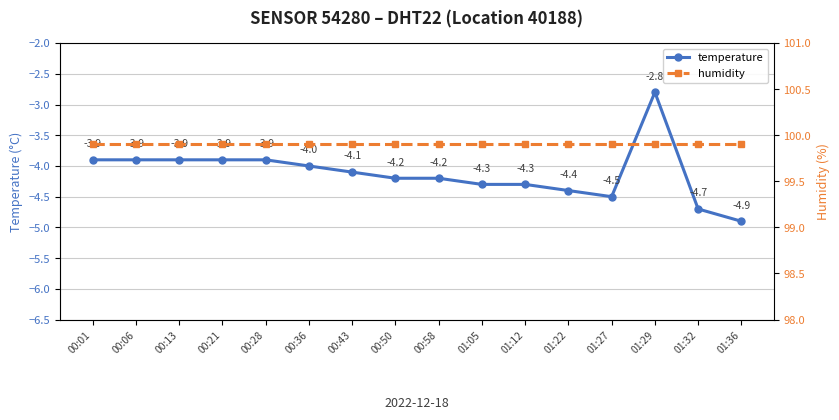

Where is the first local maximum for temperature?

01:29